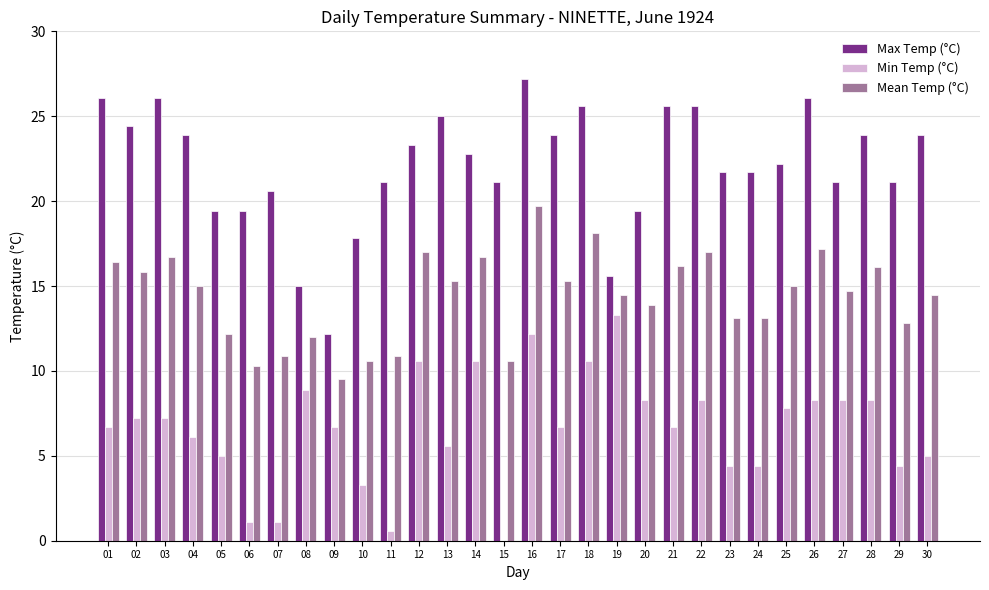

Does the chart contain stacked bars?

No